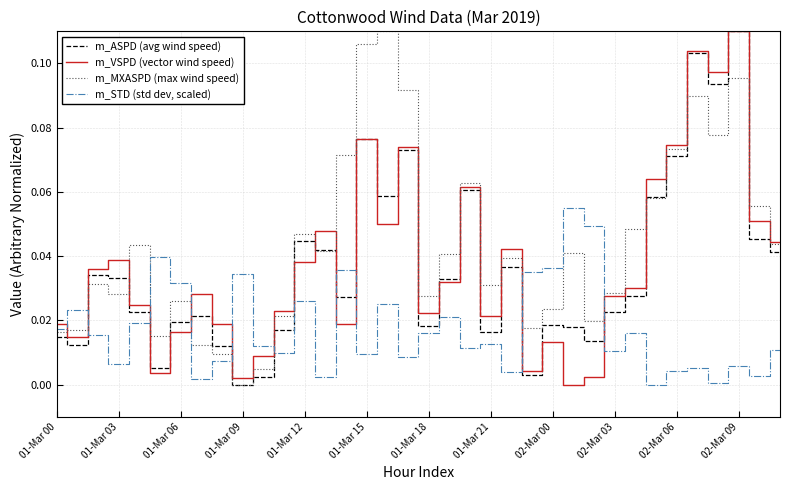

How many interior local peaks does the m_VSPD (vector wind speed) series have?

10